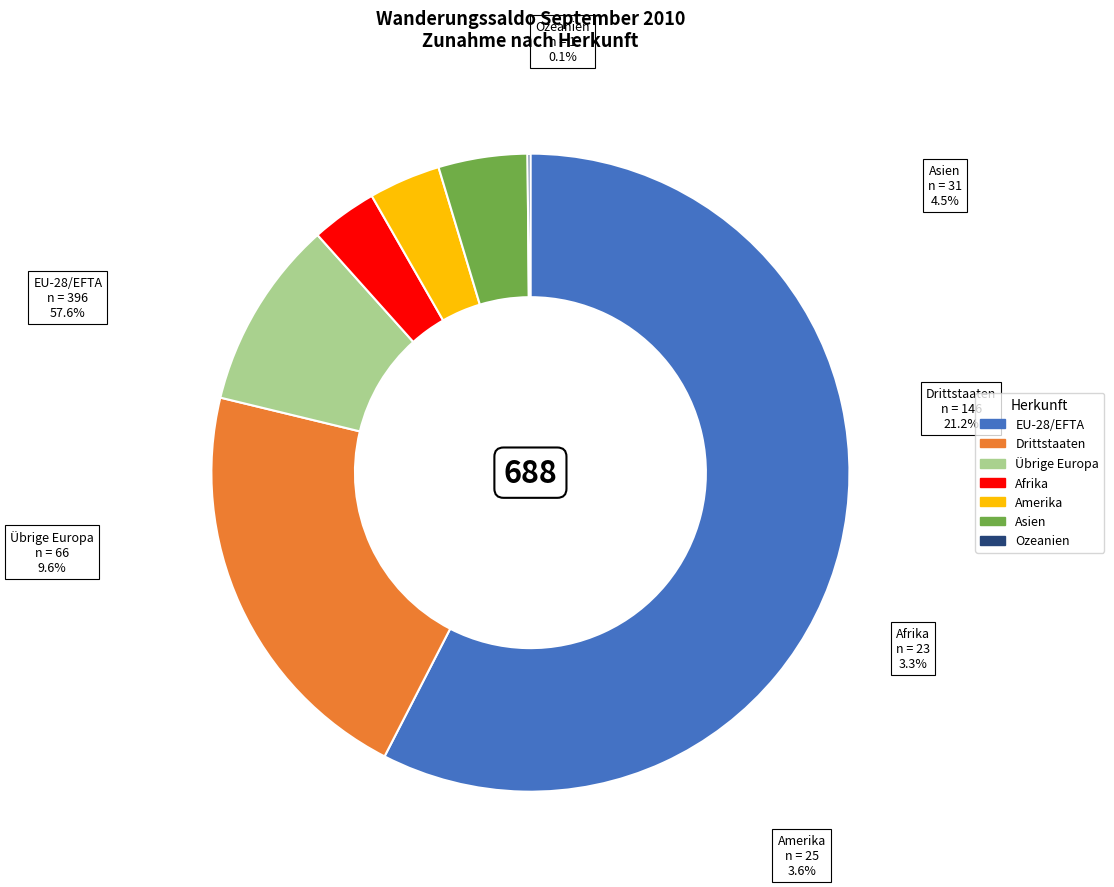

The Drittstaaten slice represents 15% of the pie. True or false?

False